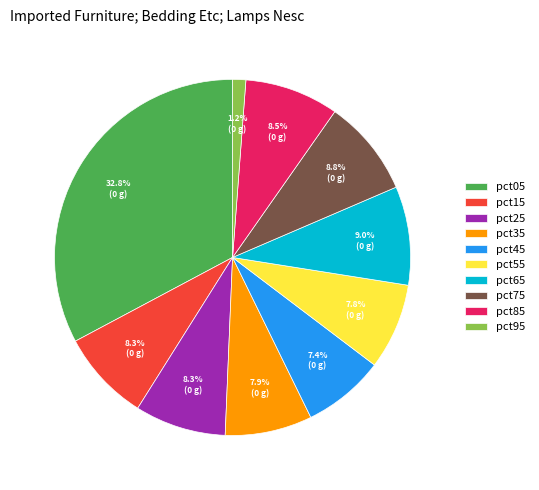

What is the smallest slice in the pie chart?

pct95